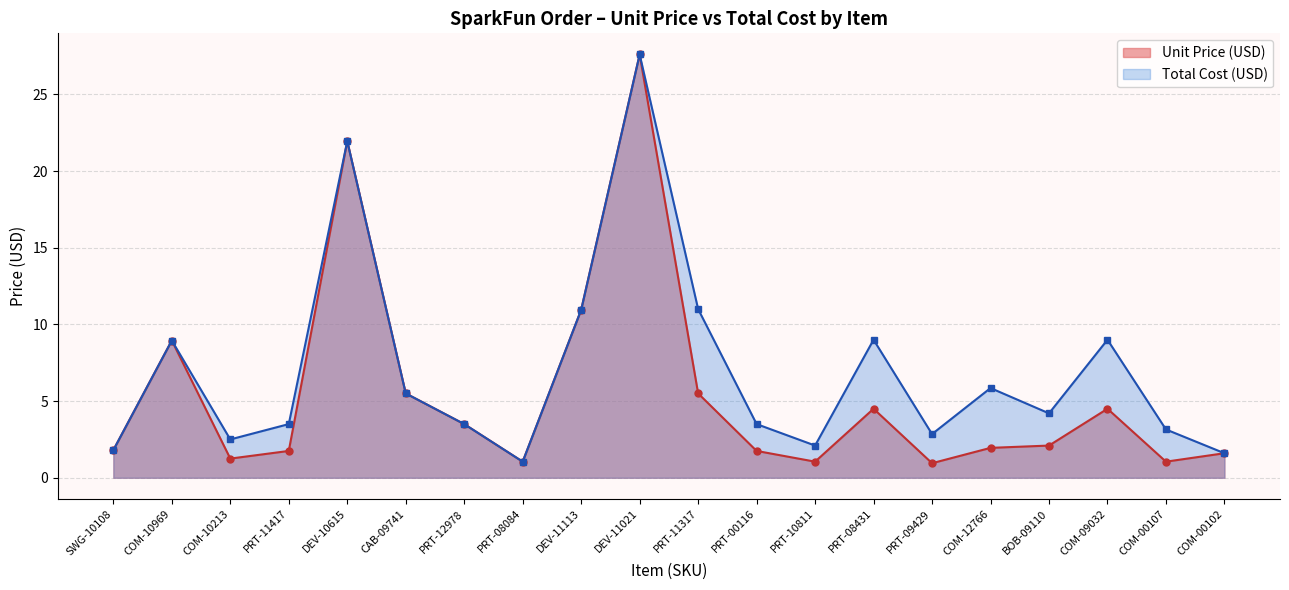

True or false: the data shows 5.6 at COM-00107.

False